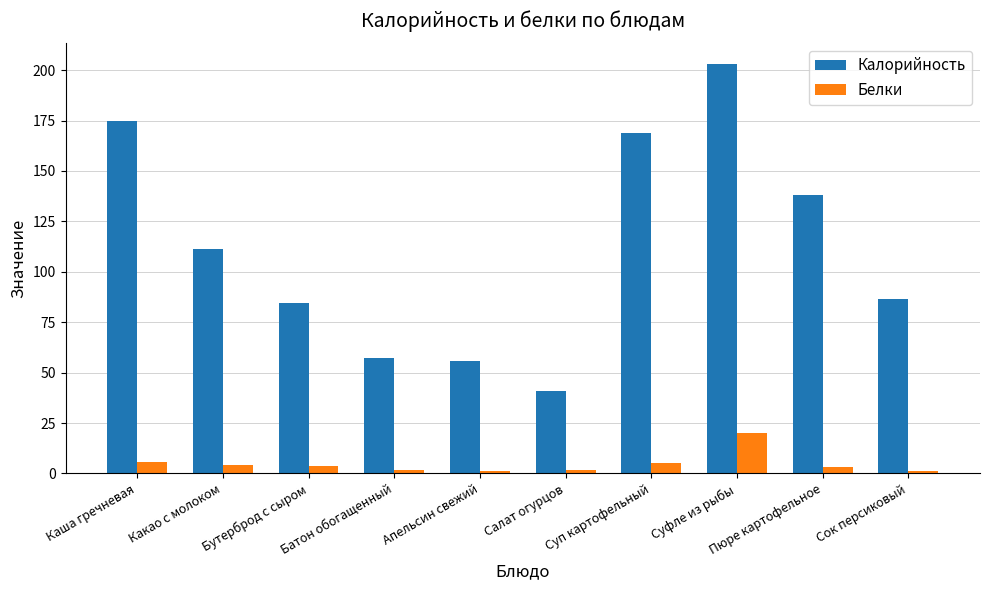

Count the number of data series in this chart.

2